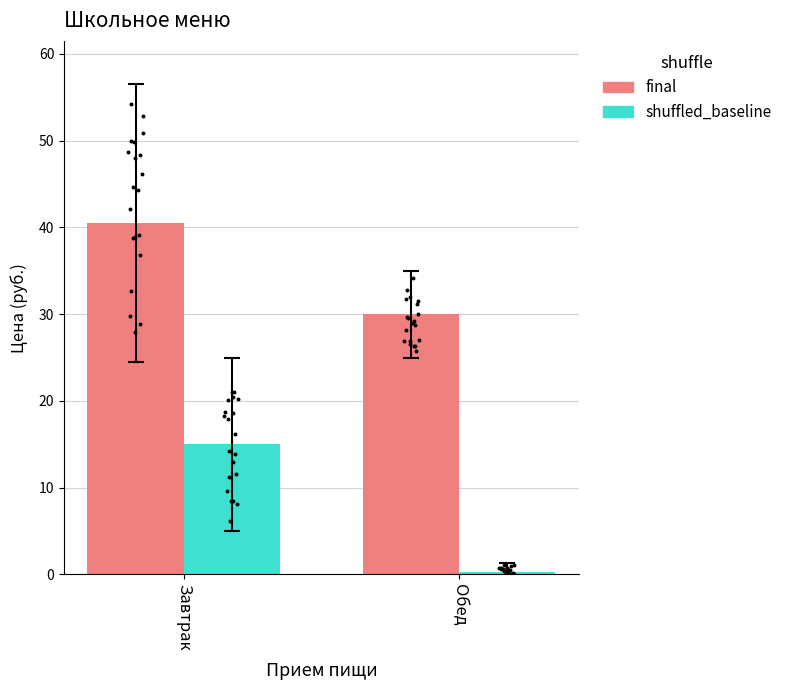

Is the value of shuffled_baseline at Обед greater than the value of final at Завтрак?

No